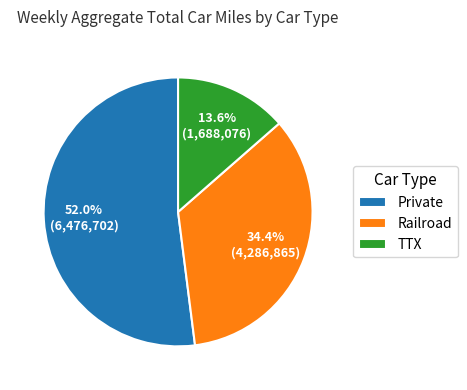

How many slices are in this pie chart?

3